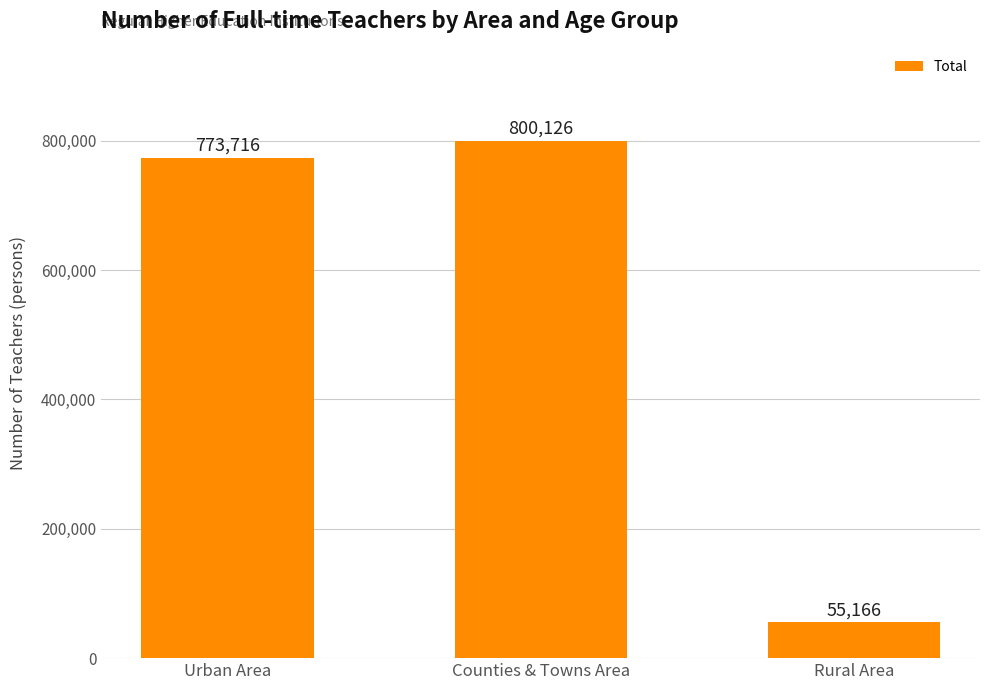

Reading left to right, list all the values displayed in this chart.

773716	800126	55166